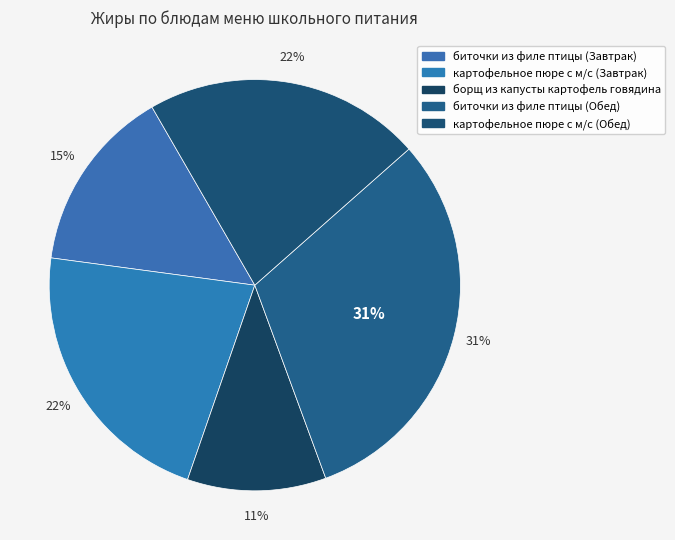

Is it true that картофельное пюре с м/с (Завтрак) is 29% of the pie?

False